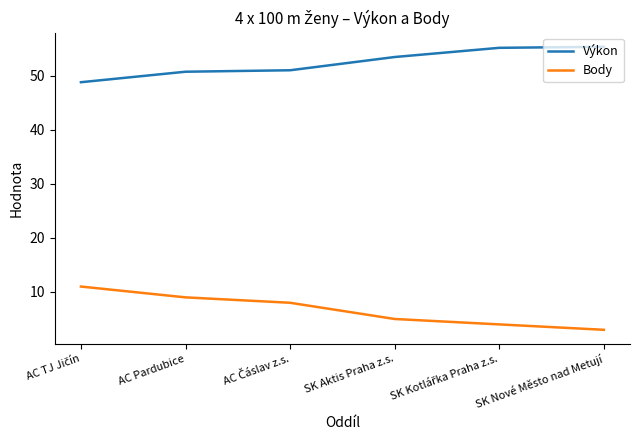

True or false: Body and Výkon cross at least once.

False